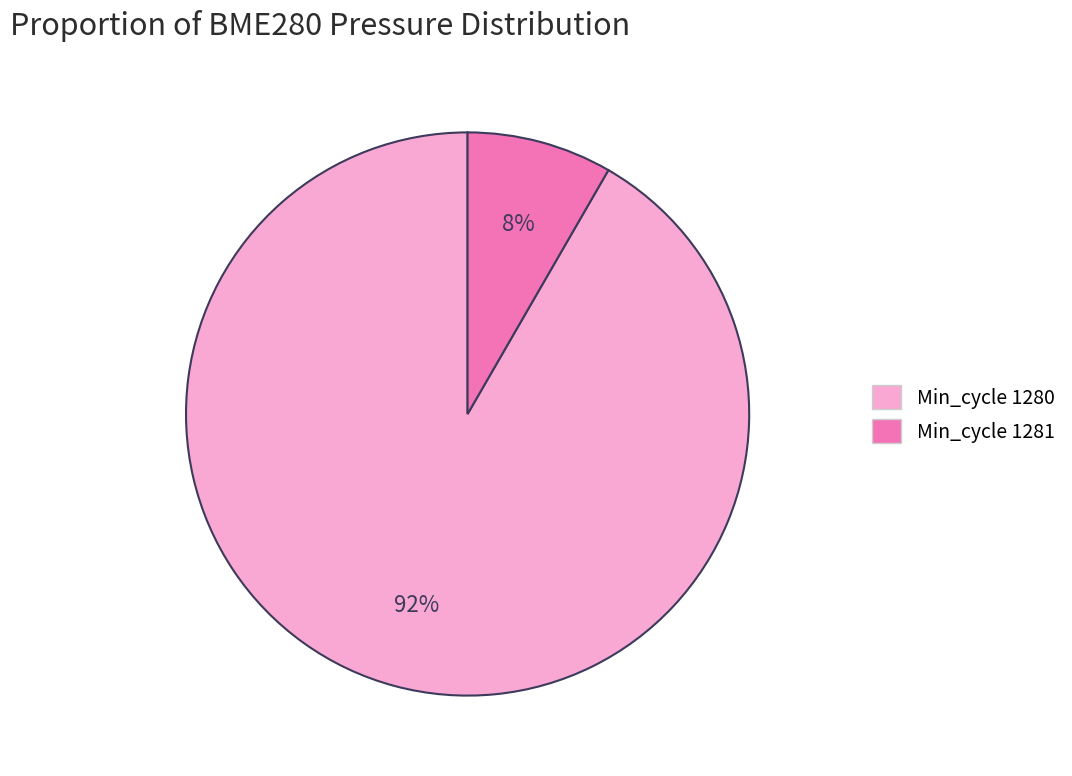

Does any single category account for the majority?

Yes